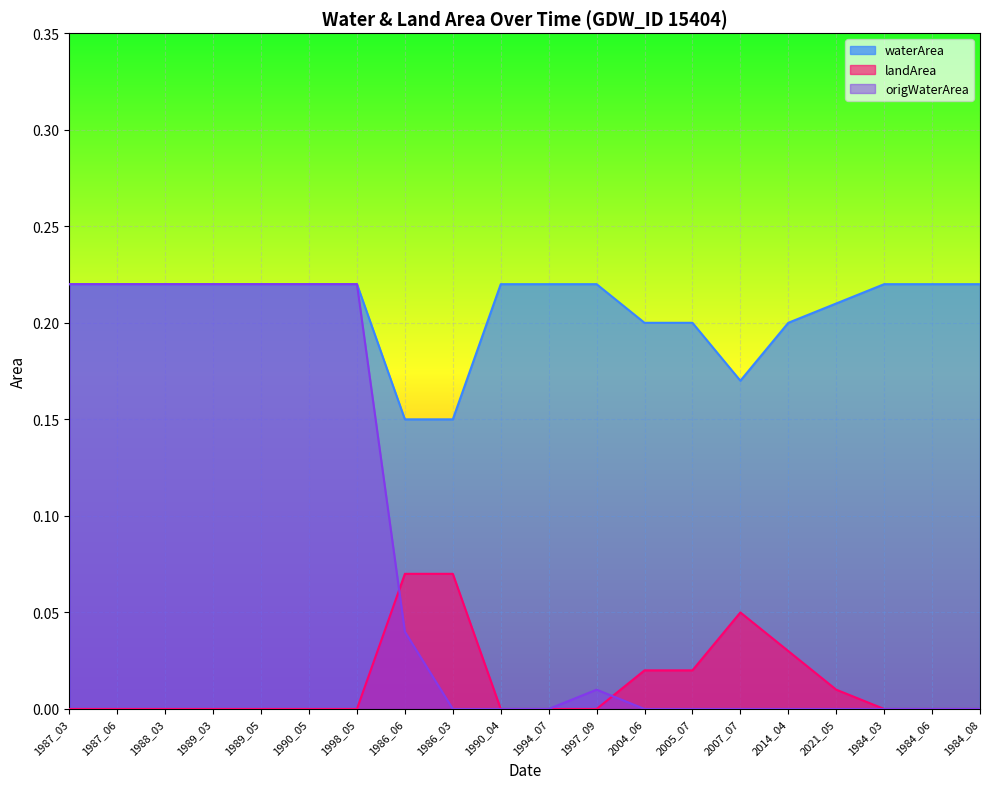

Which series changed the most between 1987_06 and 1989_05?

waterArea